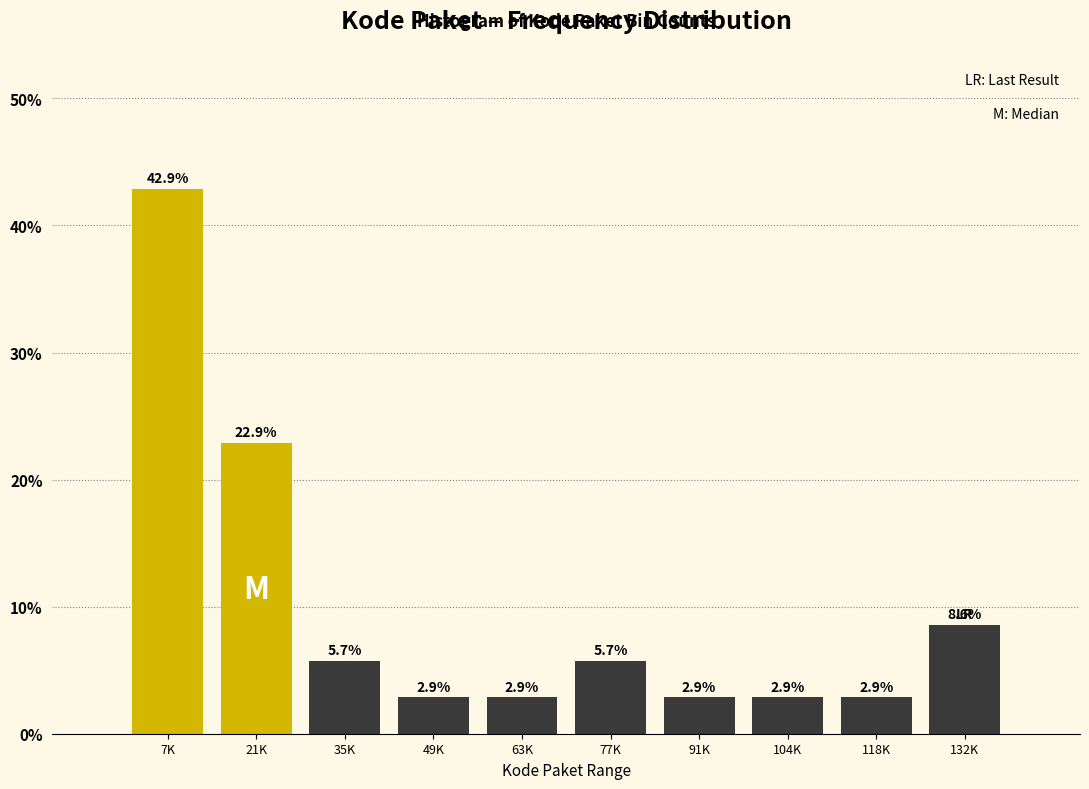

Reading left to right, transcribe all the data shown in this chart.

7K=42.9	21K=22.9	35K=5.7	49K=2.9	63K=2.9	77K=5.7	91K=2.9	104K=2.9	118K=2.9	132K=8.6